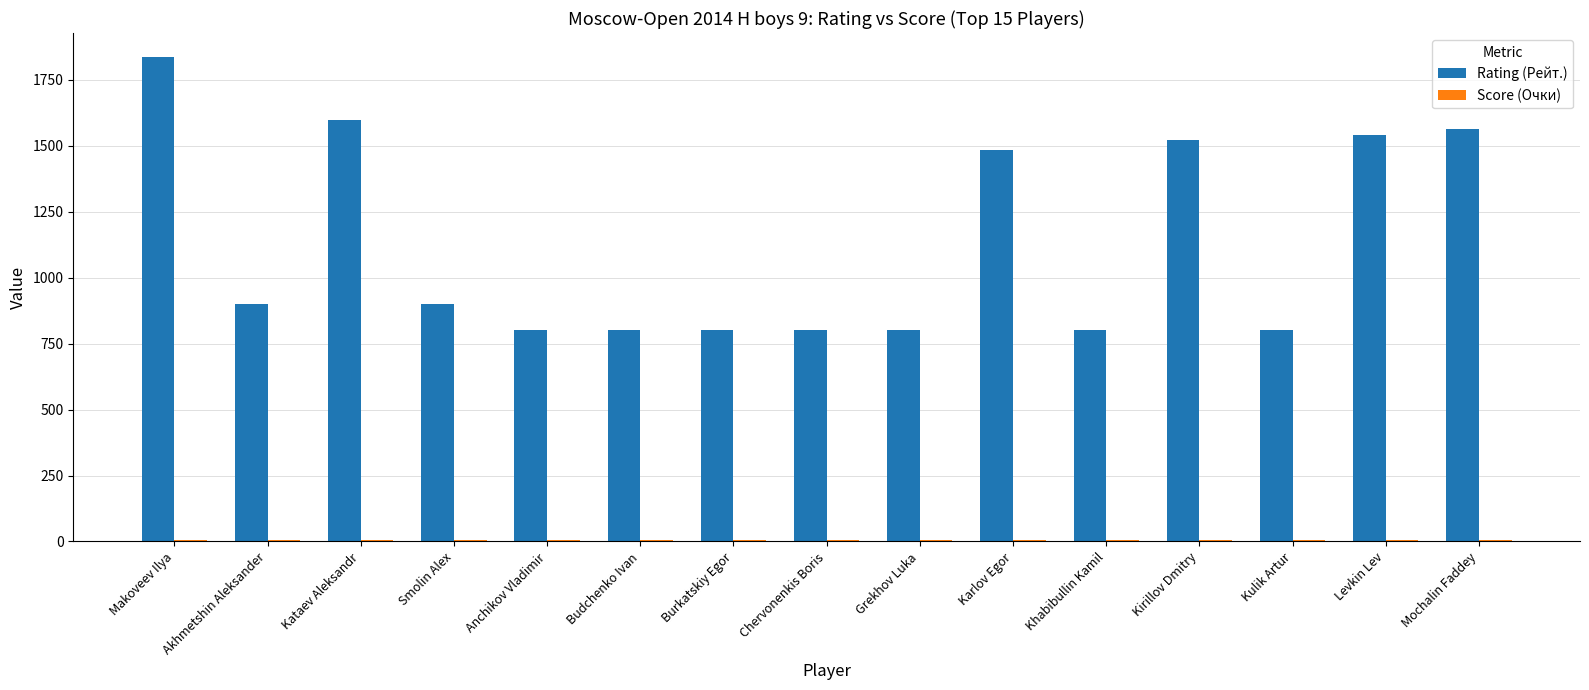

At which category is the sum across all series the highest?

Makoveev Ilya